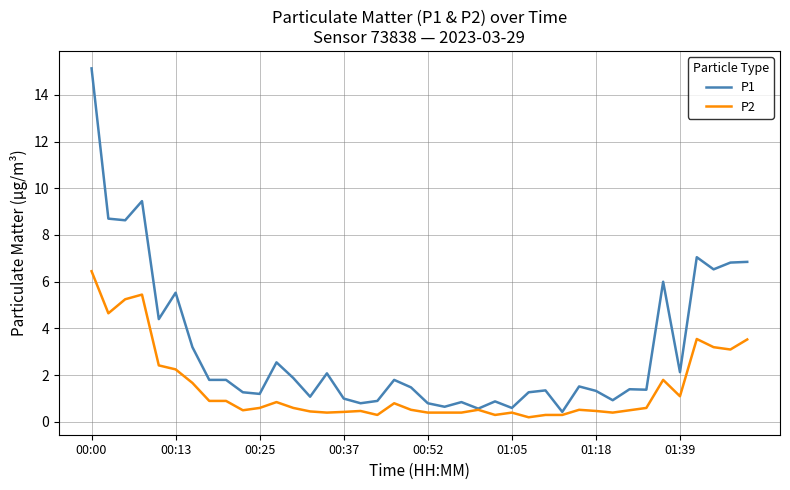

True or false: P2 has more than 1 points higher than both neighbors.

True